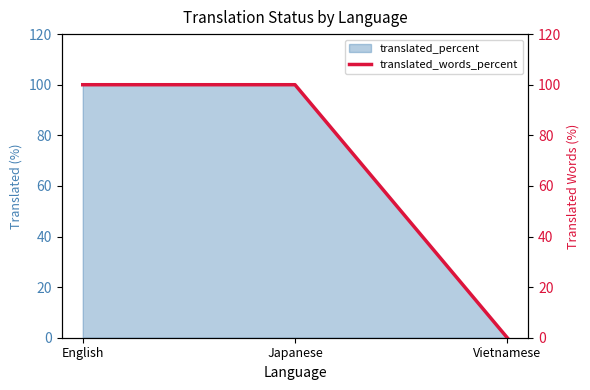

Between Vietnamese and Japanese, which is larger?

Japanese